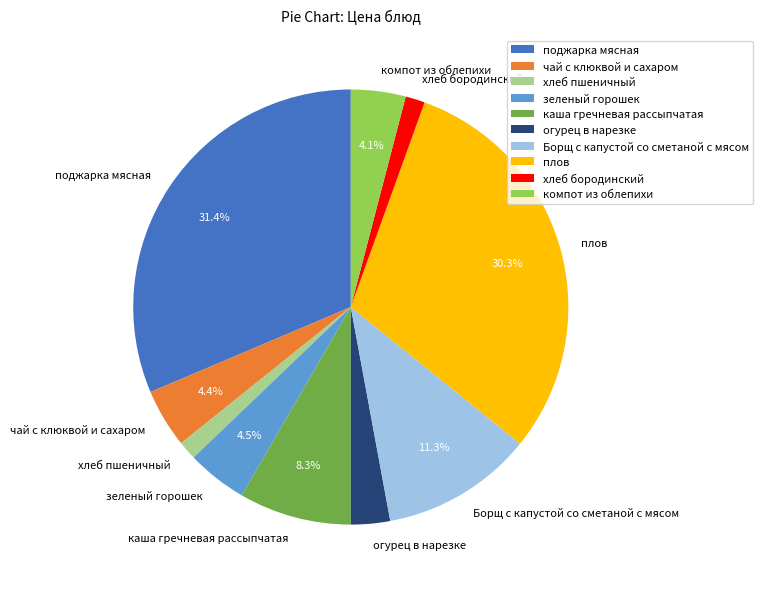

Do хлеб бородинский and Борщ с капустой со сметаной с мясом together represent more than half of the pie?

No